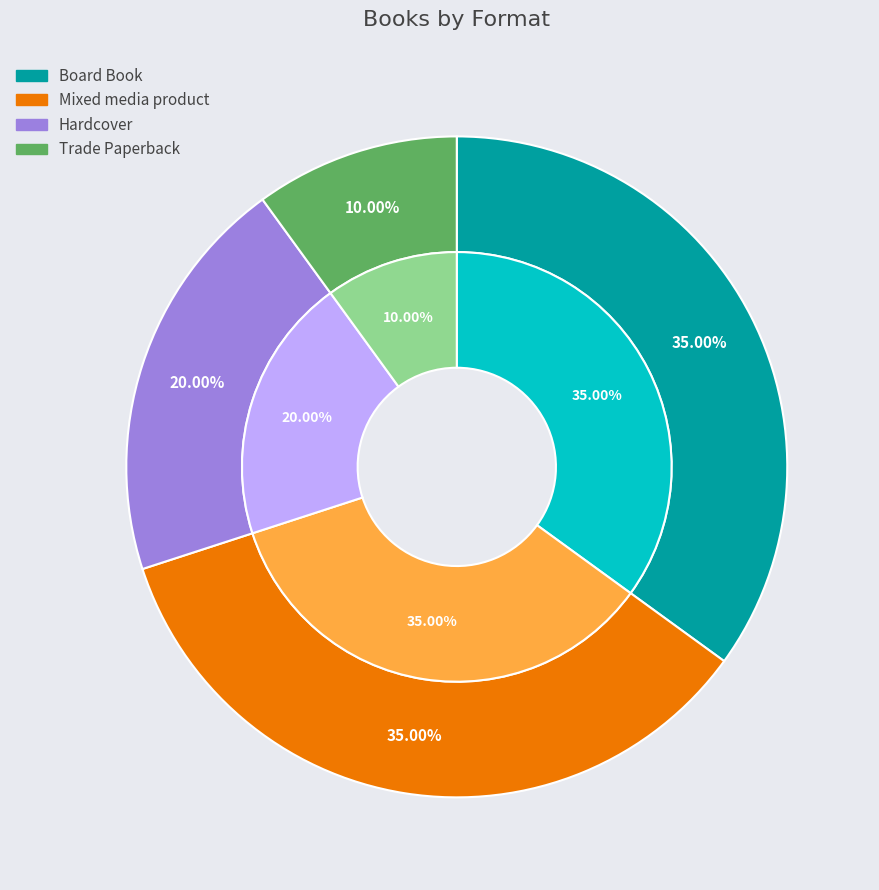

Is it true that Trade Paperback is 23% of the pie?

False